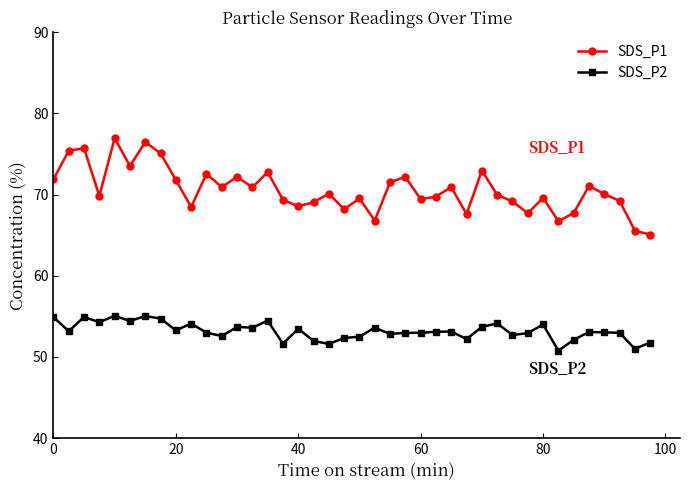

List the series in order of their overall mean, highest first.

SDS_P1, SDS_P2